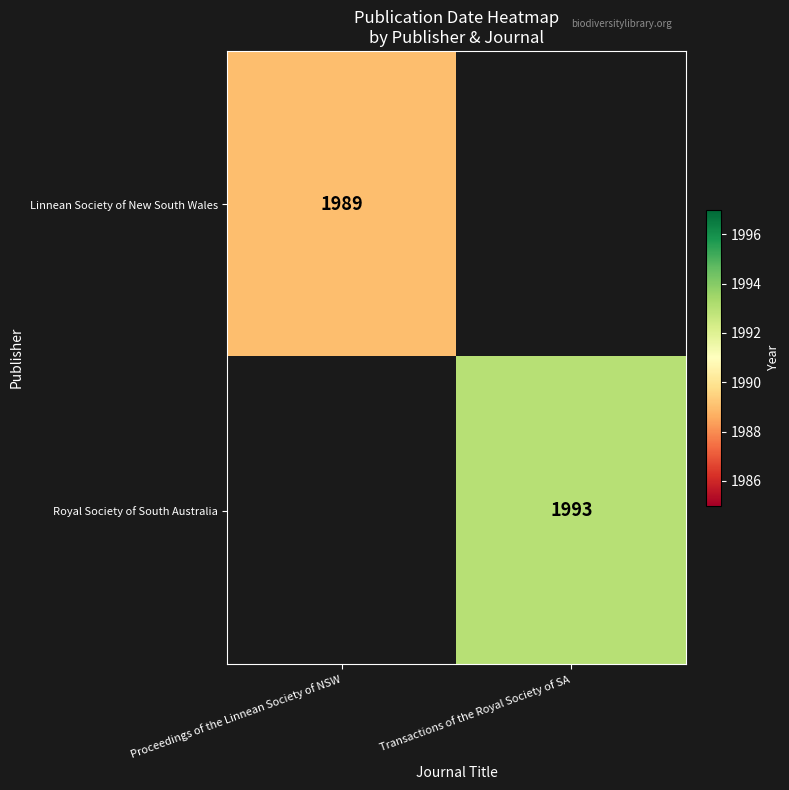

How many distinct data groups are displayed?

2